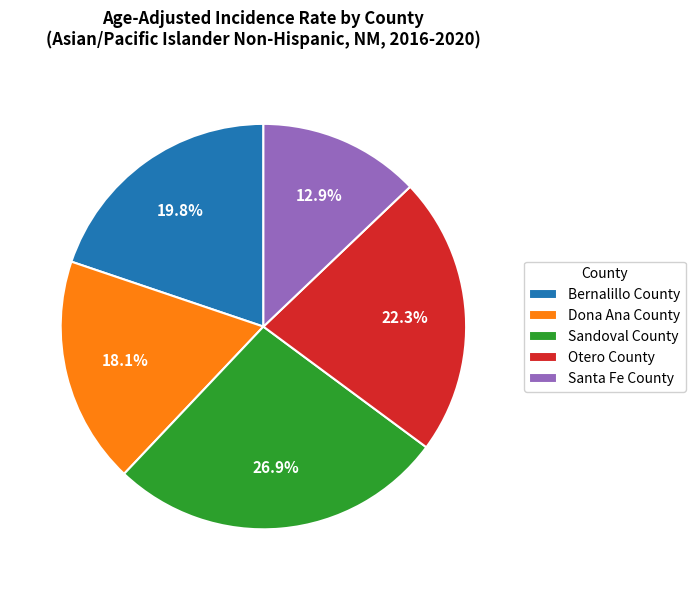

To the nearest percent, what is the difference between the largest and smallest slice percentages?

14%